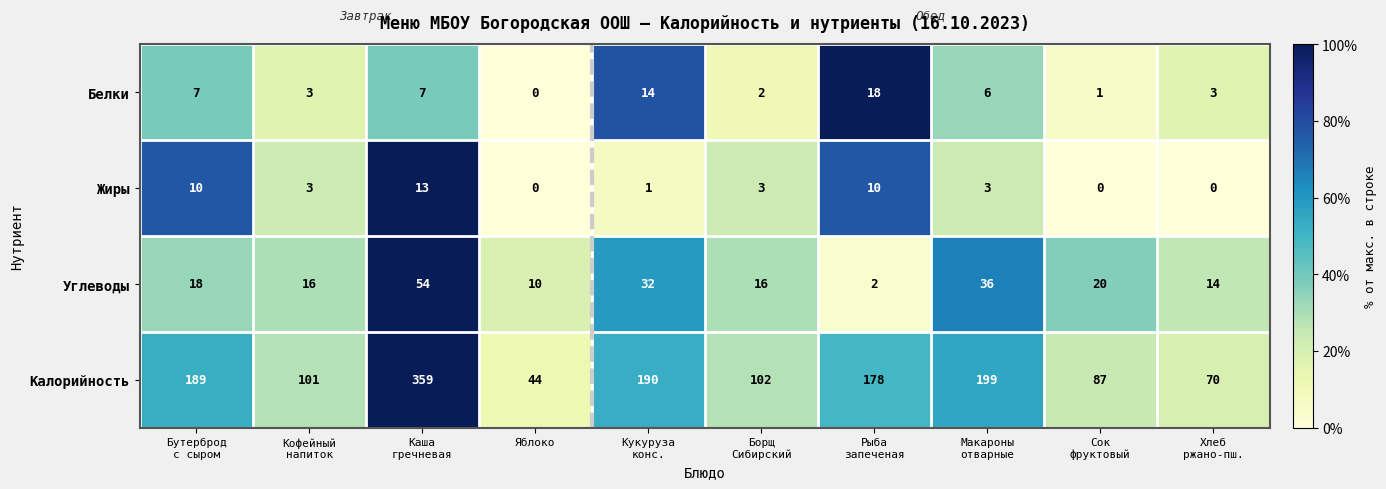

Which series has the widest spread of values?

Калорийность